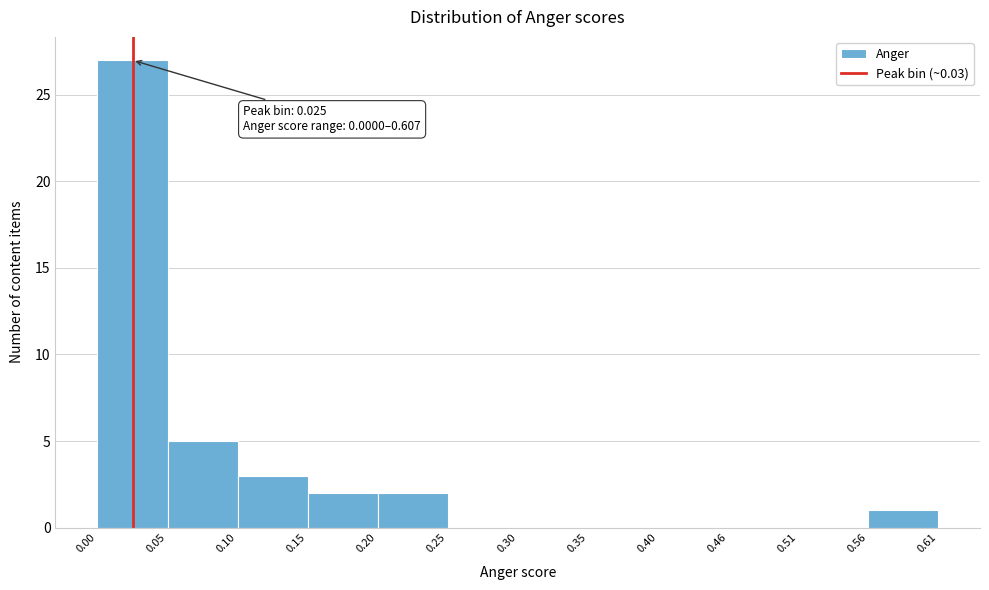

Which range on the x-axis has the tallest bar?

0.00 to 0.05